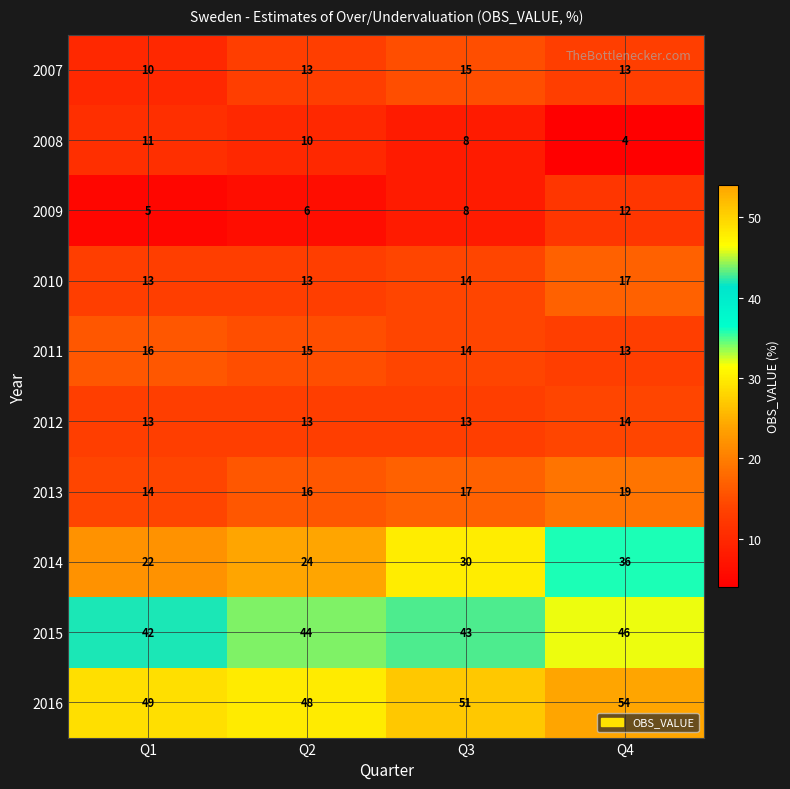

The 2016 series shows 54 at Q4. True or false?

True